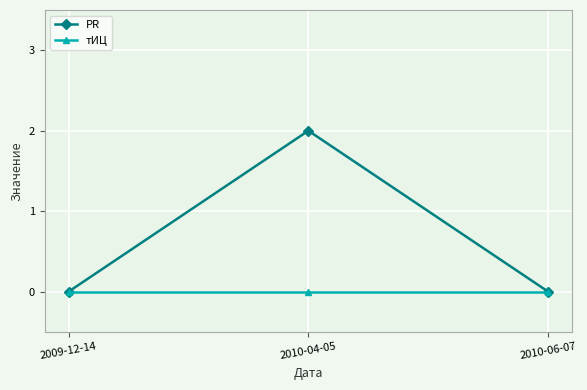

At 2010-04-05, list the series in order from largest to smallest.

PR, тИЦ